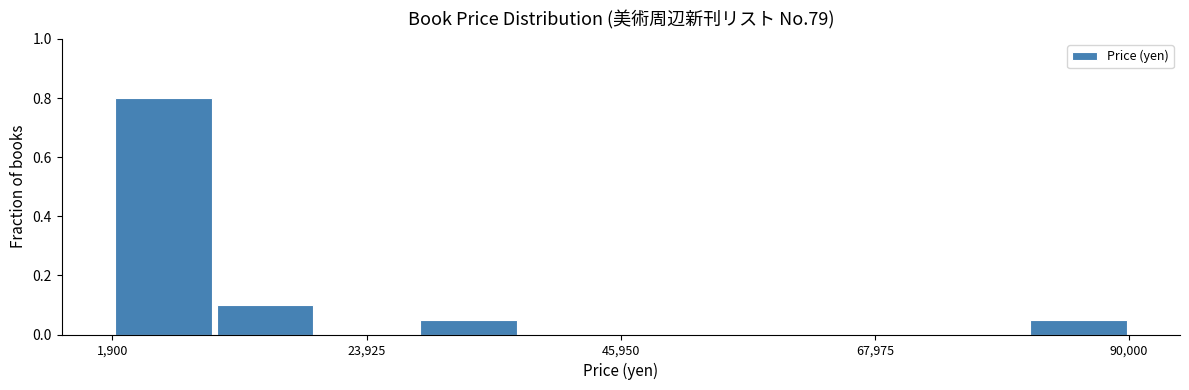

Read against the x-axis, roughly where is the centre of the tallest bar?

5000